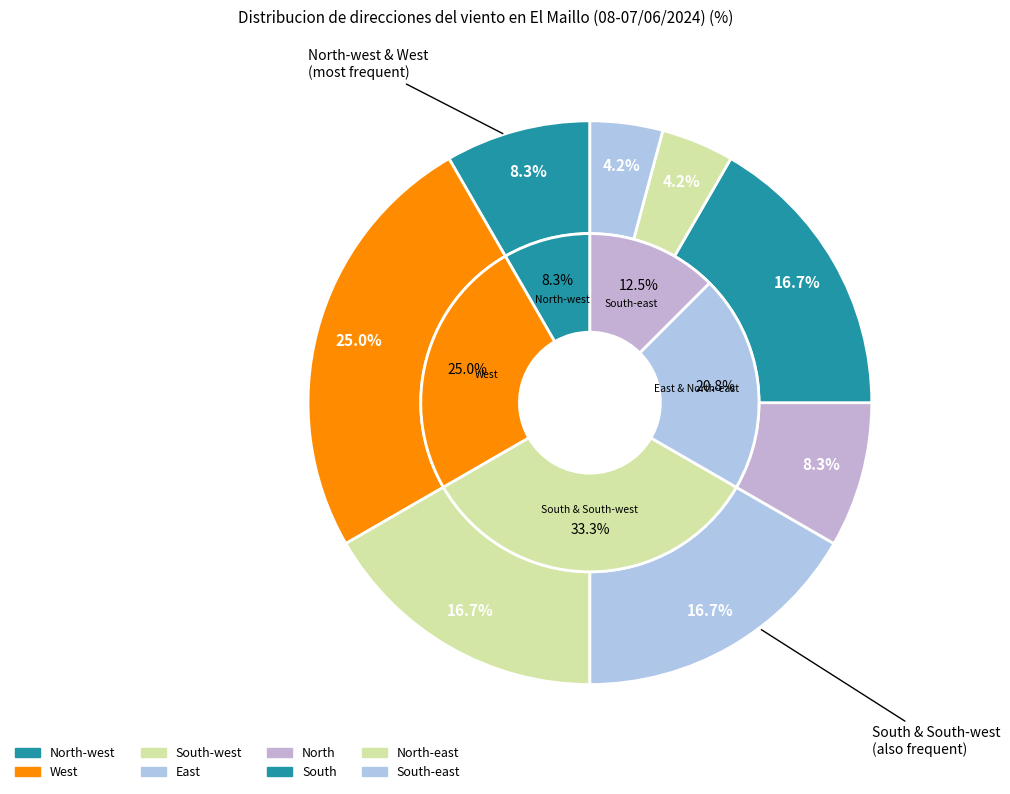

Between South-east and West, which is larger?

West